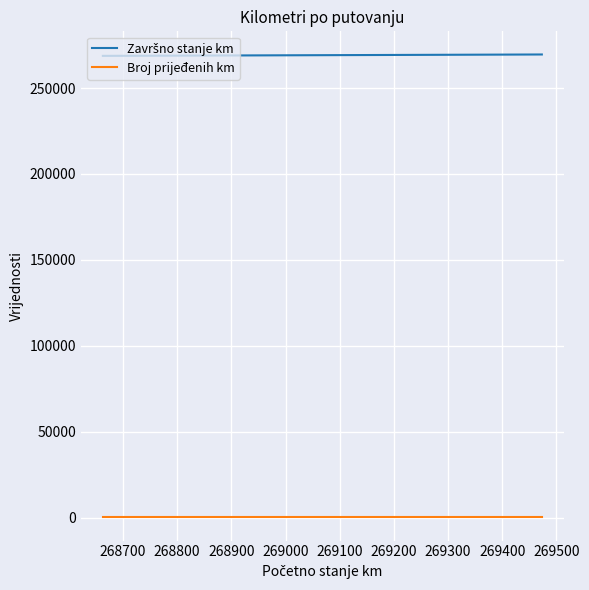

What is the maximum value shown in the chart?

269534